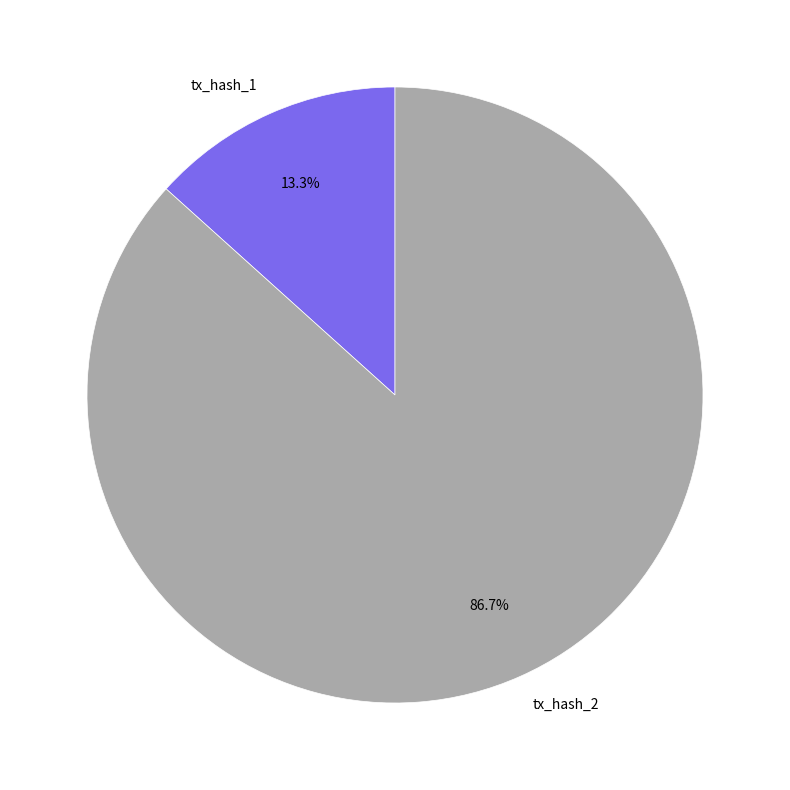

To the nearest percent, what is the difference between the tx_hash_1 and tx_hash_2 slice percentages?

73%